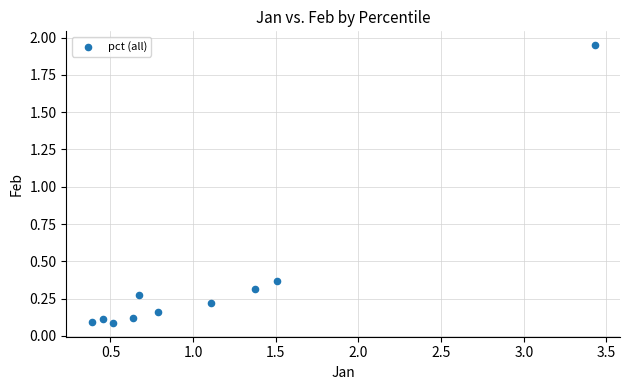

What is the range of X values (max minus min)?

3.0